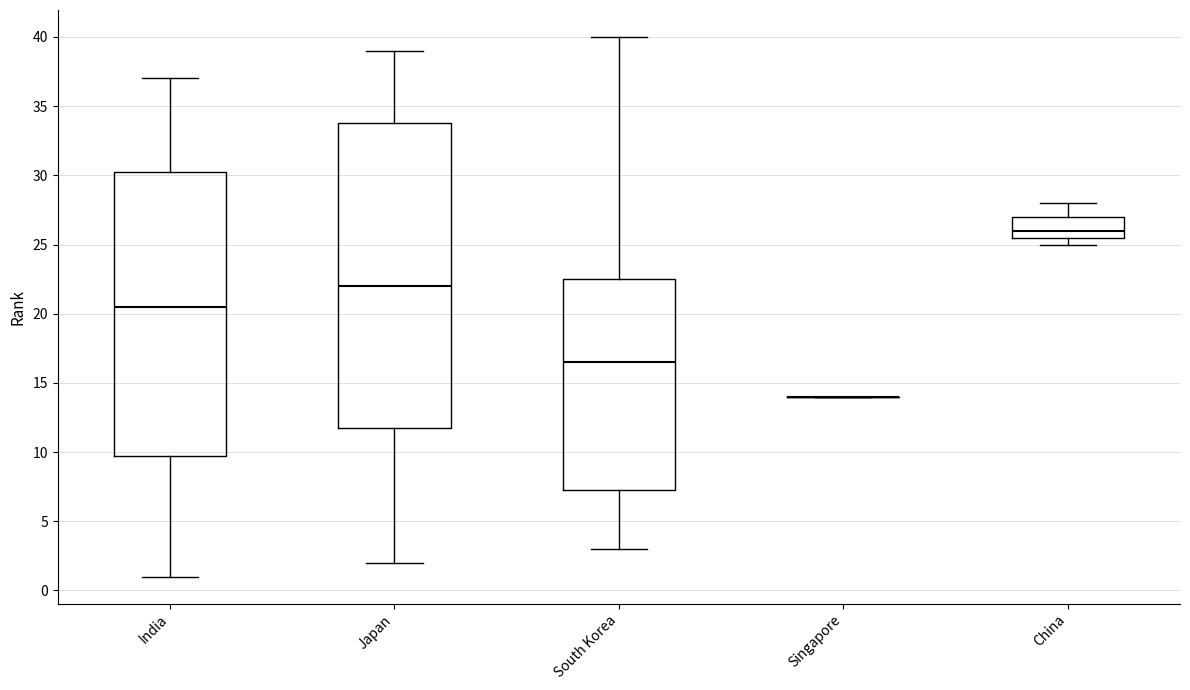

Reading left to right, read every box against the y-axis: the position of its median line, the range the box covers, and the ends of its whiskers. The values are not printed on the chart, so give them approximately, as read against the axis.

India: median 20.5, box 10.0 to 30.5, whiskers 1.0 to 37.0
Japan: median 22.0, box 12.0 to 34.0, whiskers 2.0 to 39.0
South Korea: median 16.5, box 7.5 to 22.5, whiskers 3.0 to 40.0
Singapore: box collapsed to a line at 14.0, whiskers 14.0 to 14.0
China: median 26.0, box 25.5 to 27.0, whiskers 25.0 to 28.0